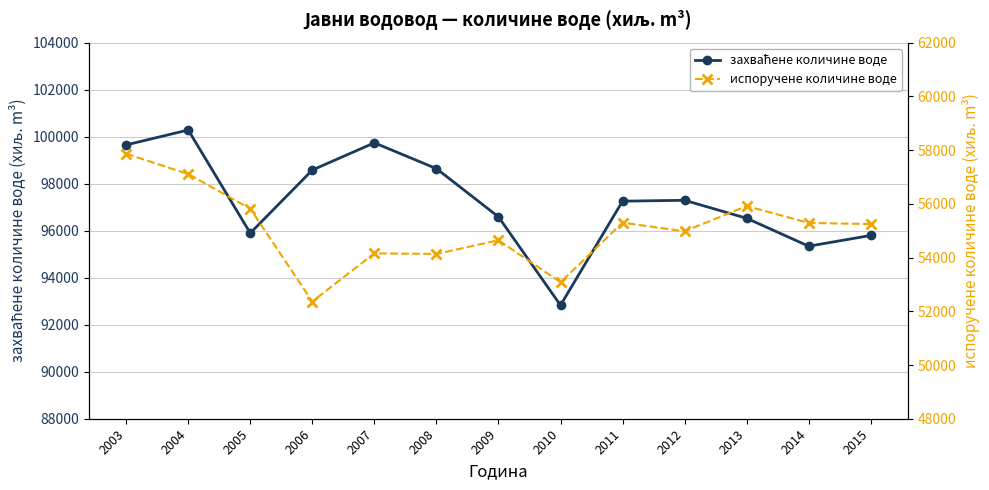

How many data points does each series have?

13